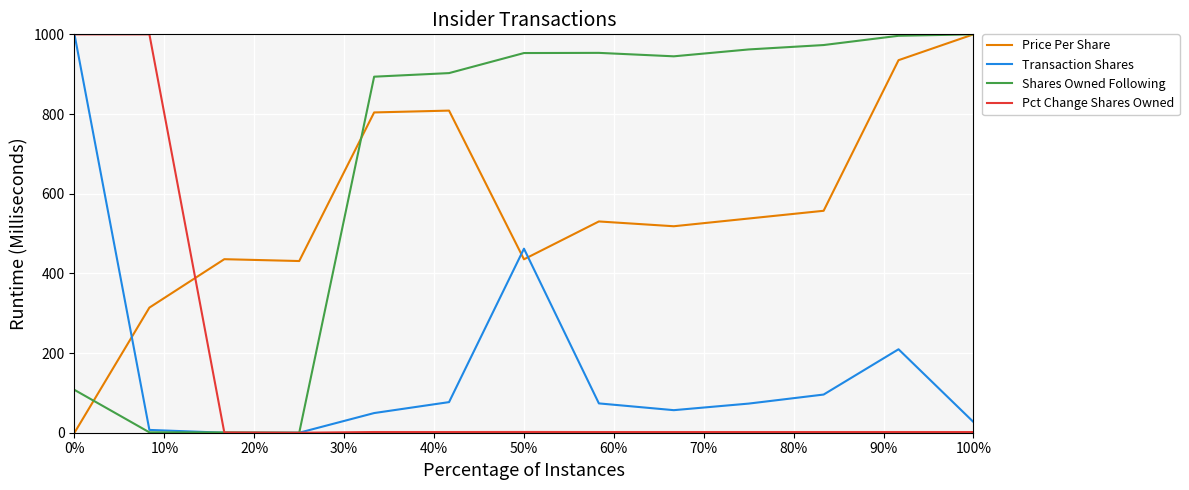

Which series has the largest total across all categories?

Shares Owned Following